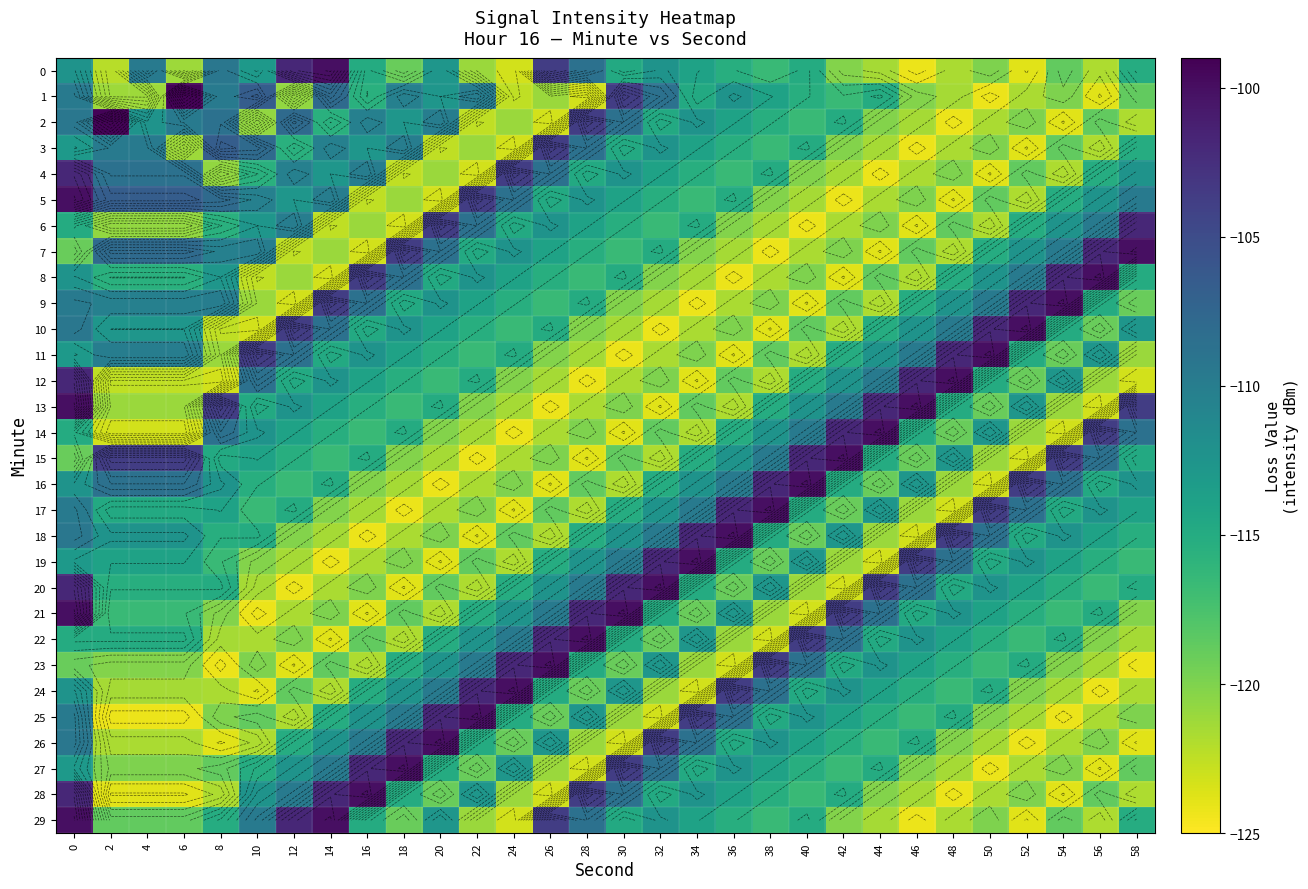

What is the minimum value shown in the chart?

-124.3